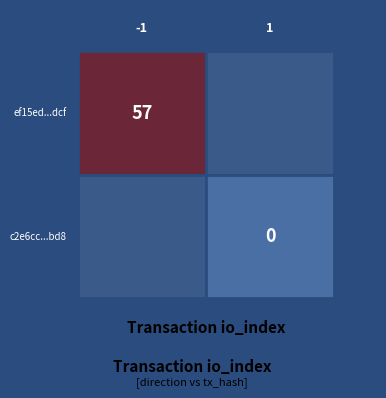

What is the difference between the highest and lowest values at 1?

57